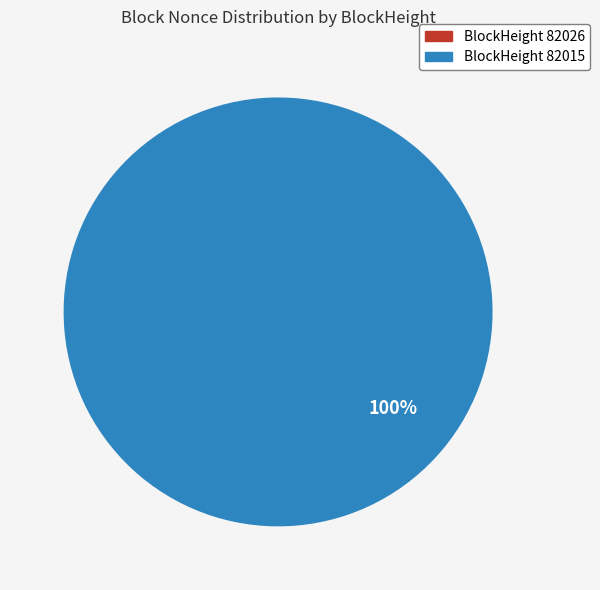

Is there a majority slice in this chart?

Yes